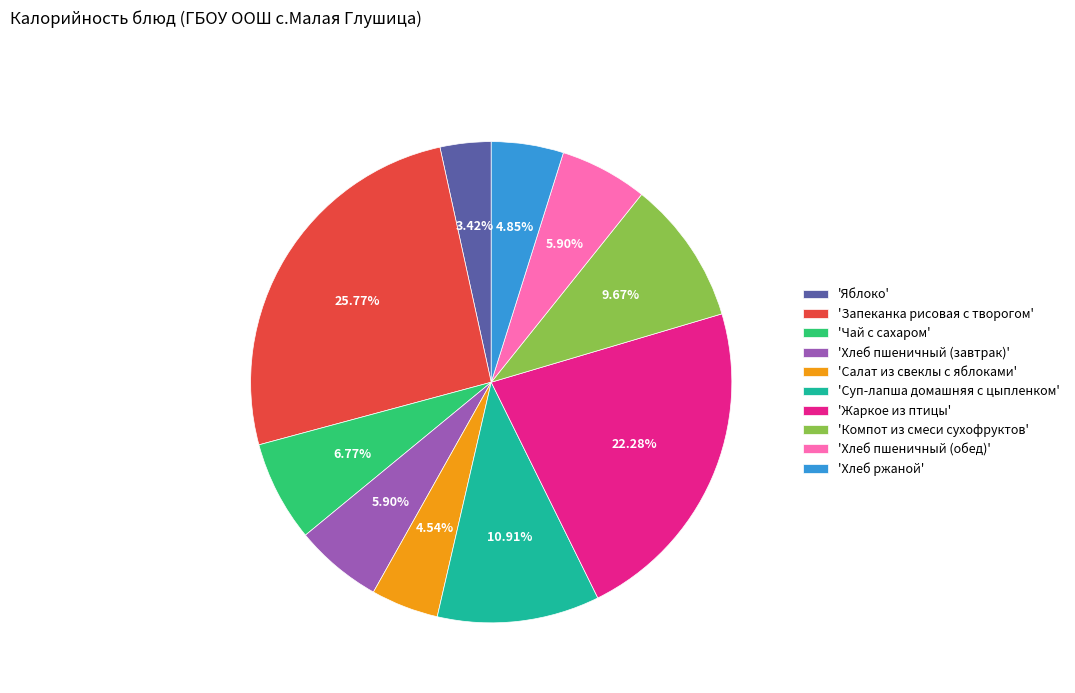

How many slices are in this pie chart?

10